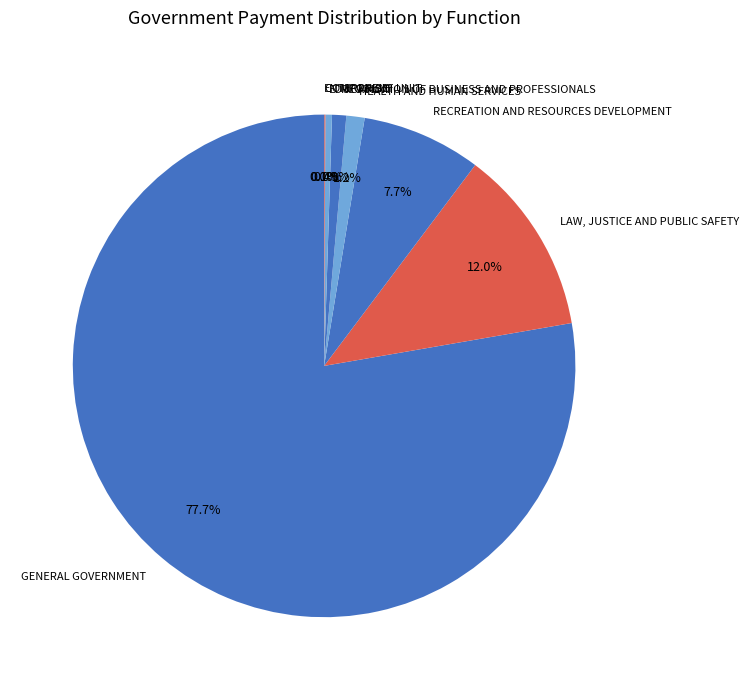

Does HEALTH AND HUMAN SERVICES represent more than half of the total?

No